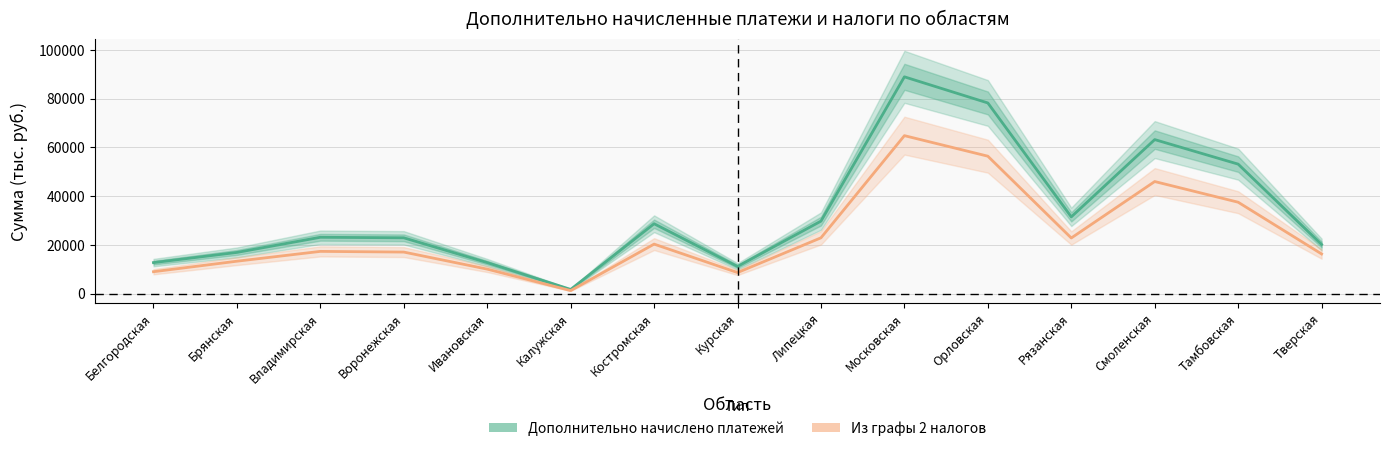

What is the label of the 1st point from the right?

Тверская